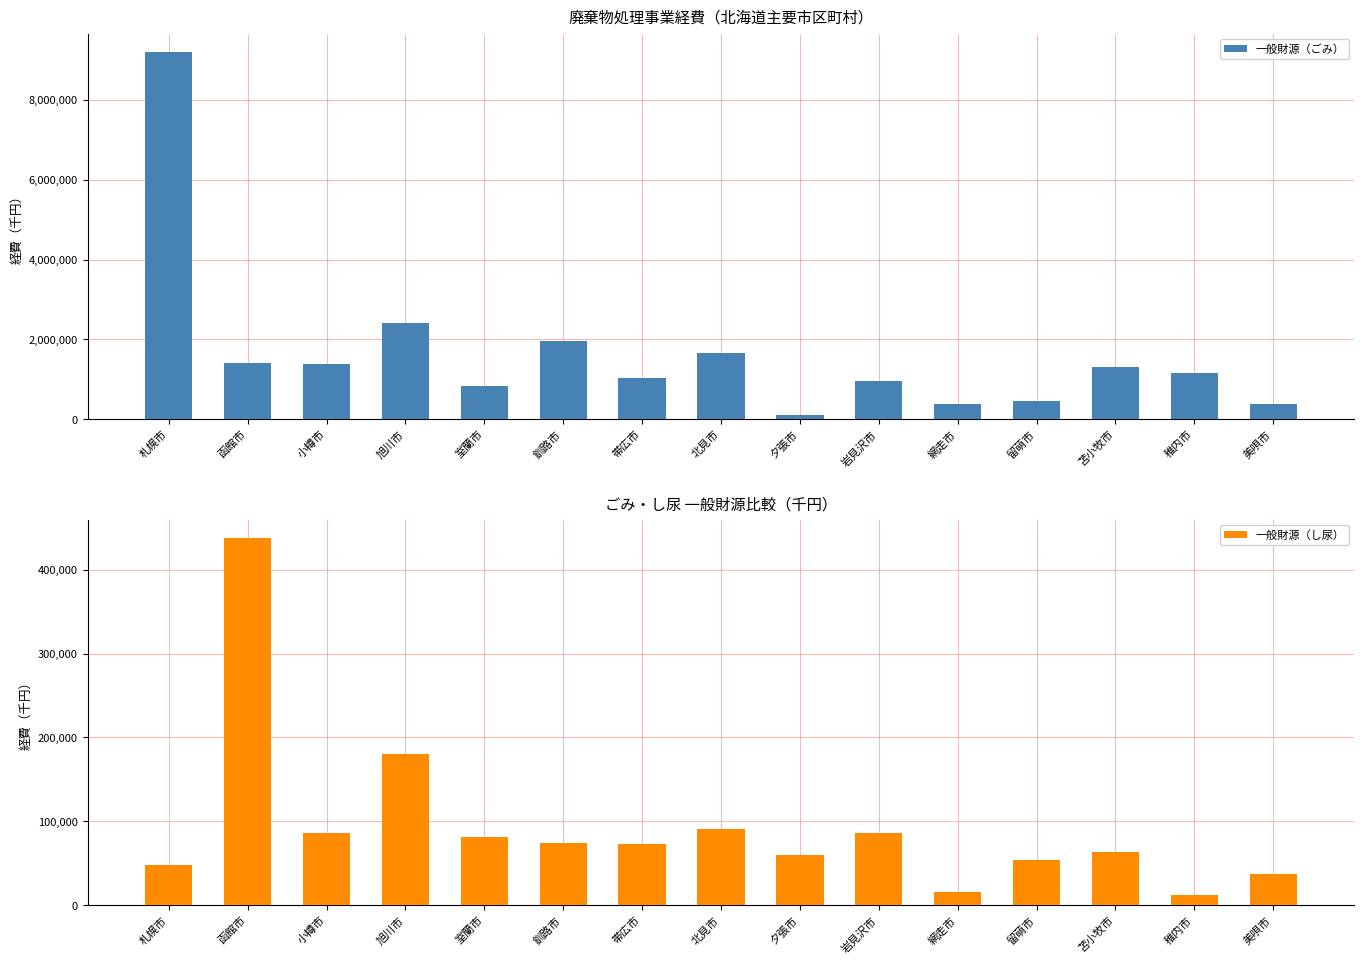

What is the label of the 4th bar from the left?

旭川市